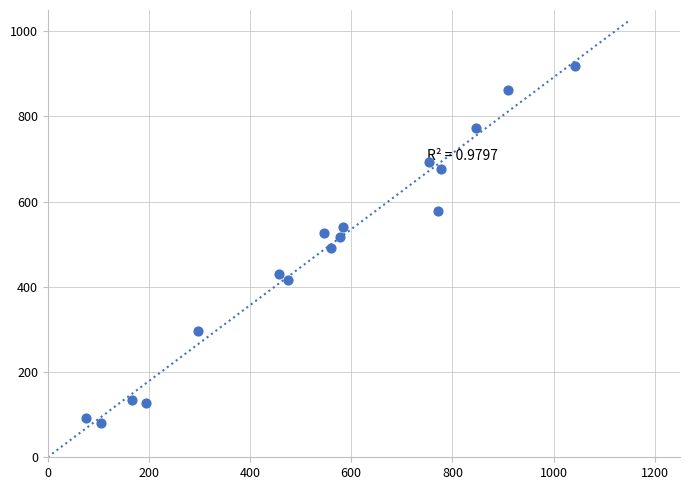

What is the range of Y values (max minus min)?

838